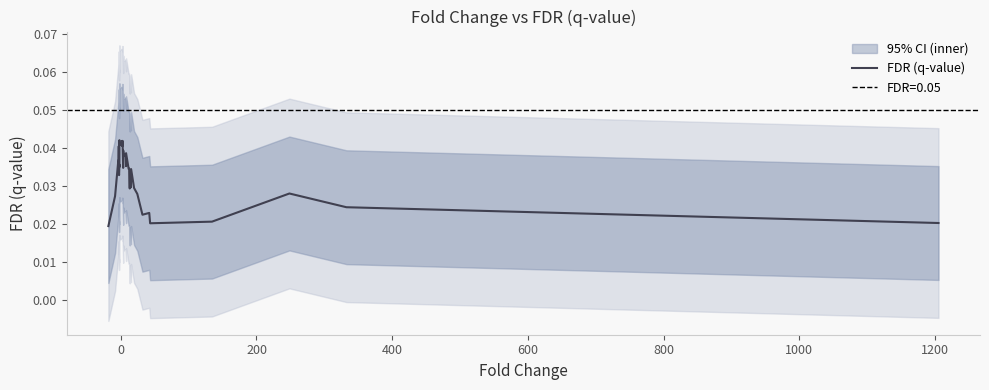

Does the chart have visible grid lines?

No